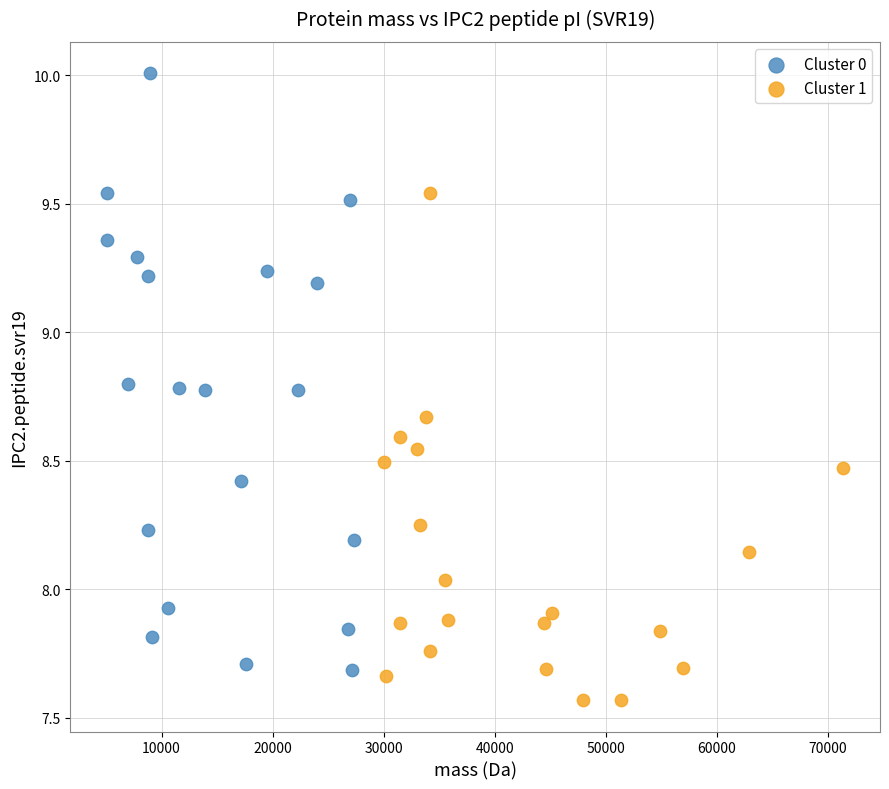

Which series contains the lowest Y value?

Cluster 1